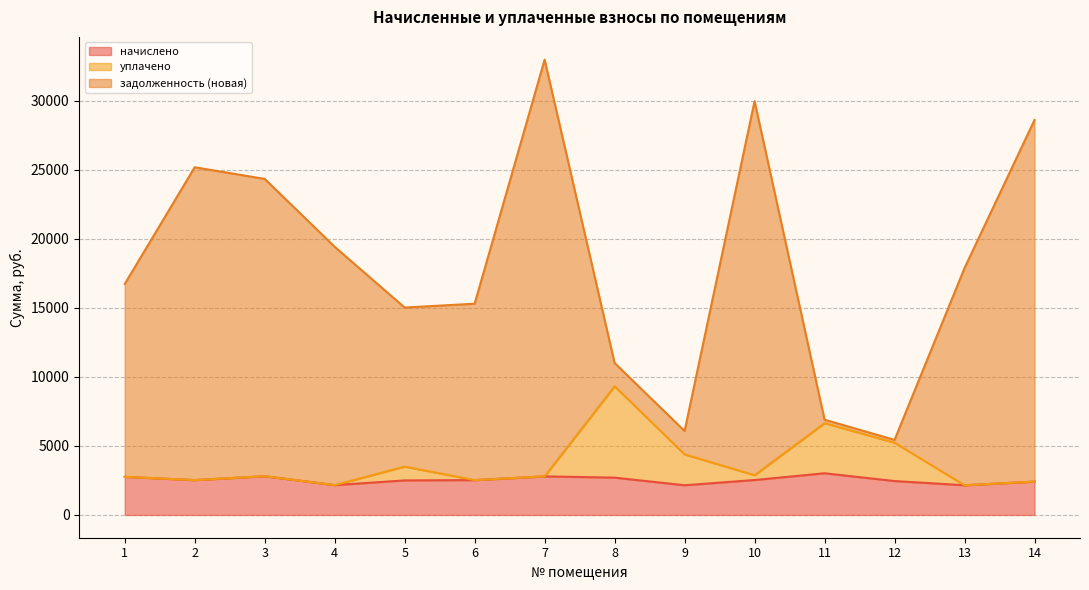

What is the minimum value for начислено?

2149.8